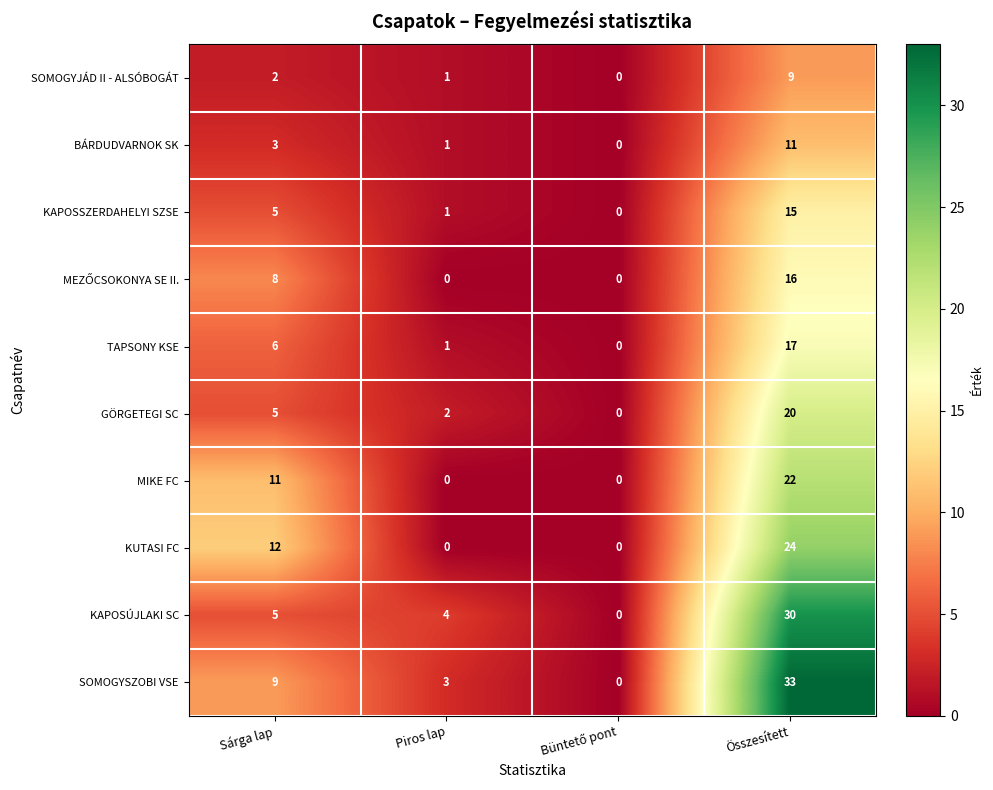

Count the number of data series in this chart.

10